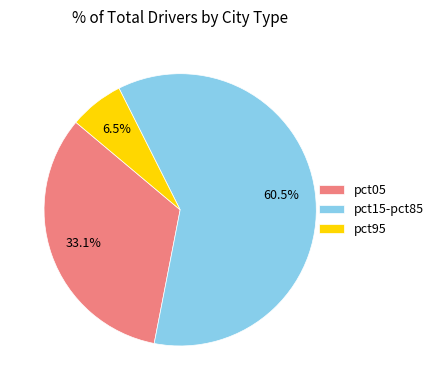

Rank the categories by value from highest to lowest.

pct15-pct85, pct05, pct95